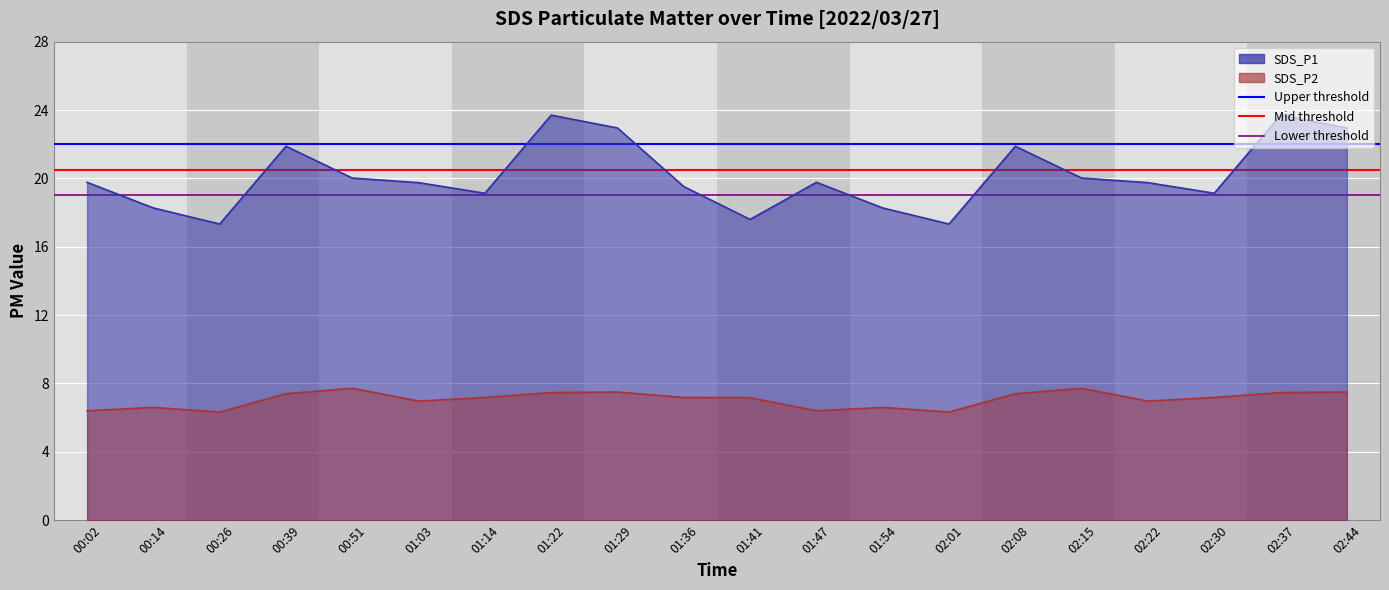

Reading left to right, what are all the values shown in this chart?

SDS_P1_line: 19.8	18.3	17.3	21.9	20.0	19.8	19.1	23.7	22.9	19.5	17.6	19.8	18.3	17.3	21.9	20.0	19.8	19.1	23.7	22.9
SDS_P2_line: 6.4	6.6	6.3	7.4	7.7	7.0	7.2	7.5	7.5	7.2	7.2	6.4	6.6	6.3	7.4	7.7	7.0	7.2	7.5	7.5